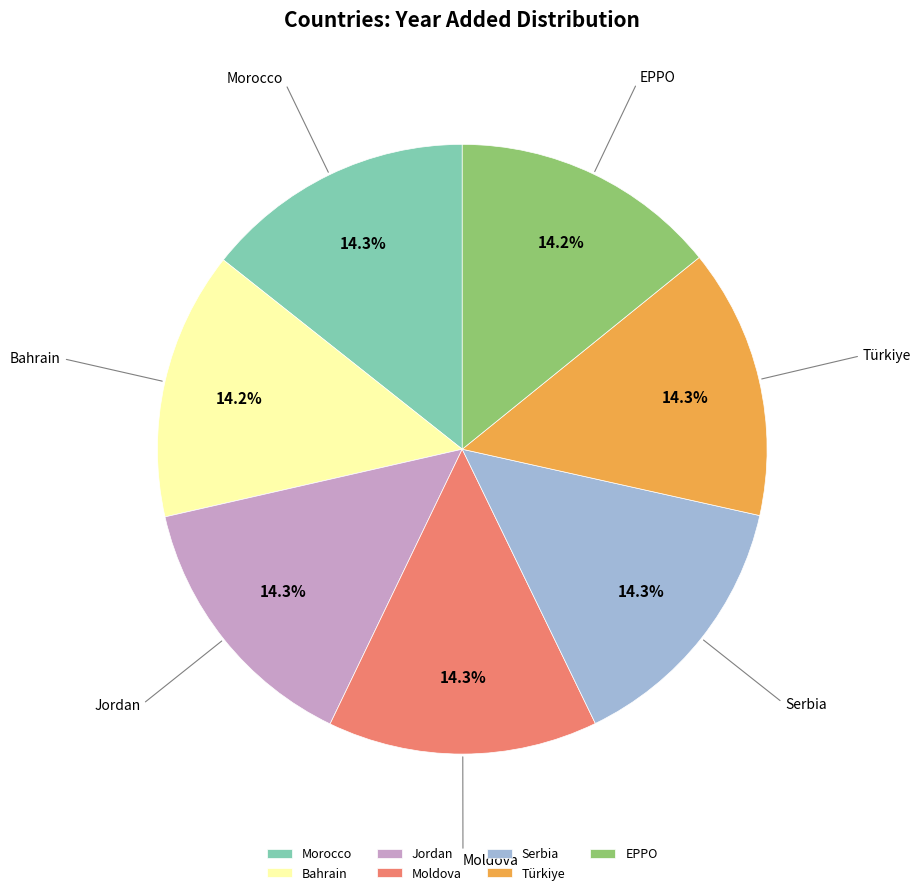

What percentage is NOT represented by Bahrain?

85.8%